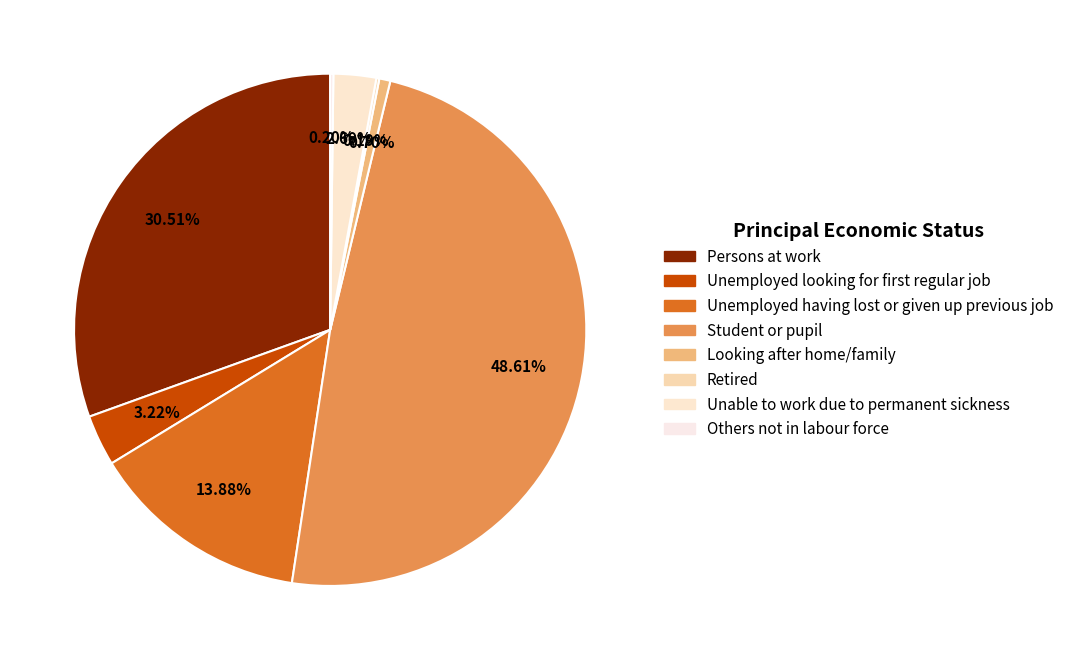

Is there a majority slice in this chart?

No